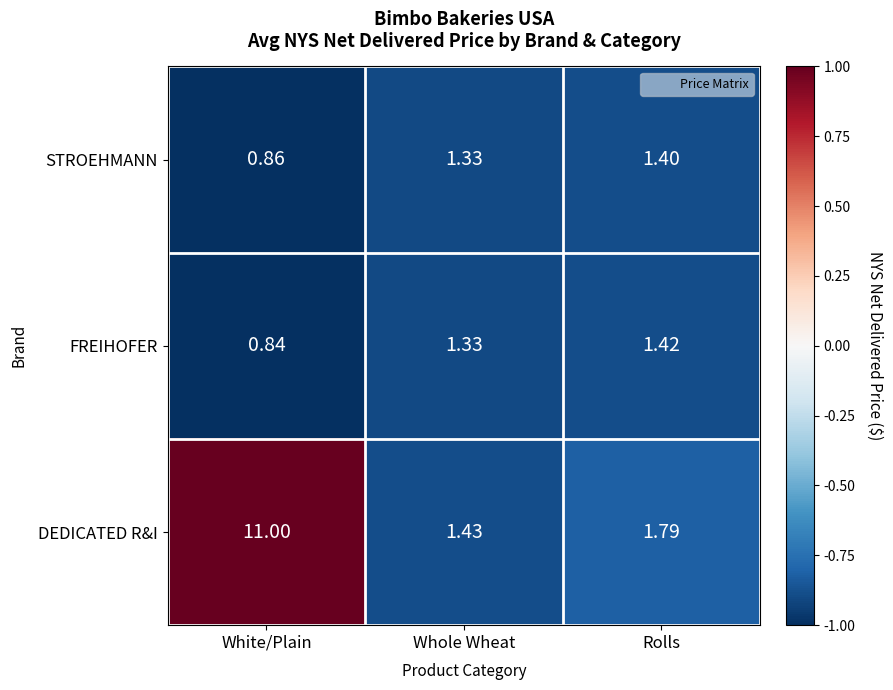

Which series has the largest range (max minus min)?

DEDICATED R&I